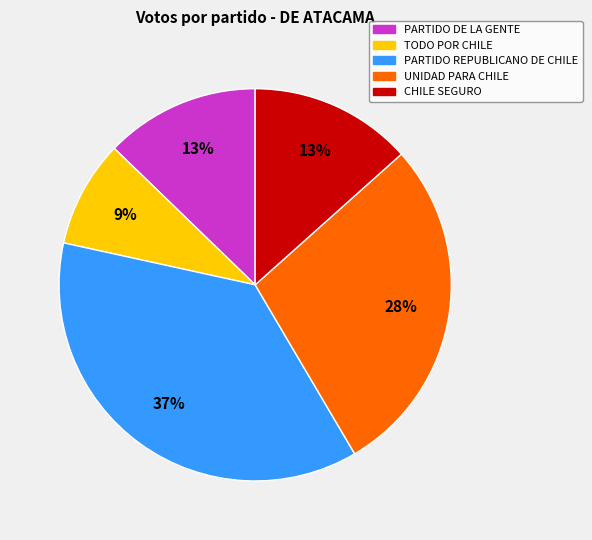

To the nearest percent, what is the average slice percentage?

20%